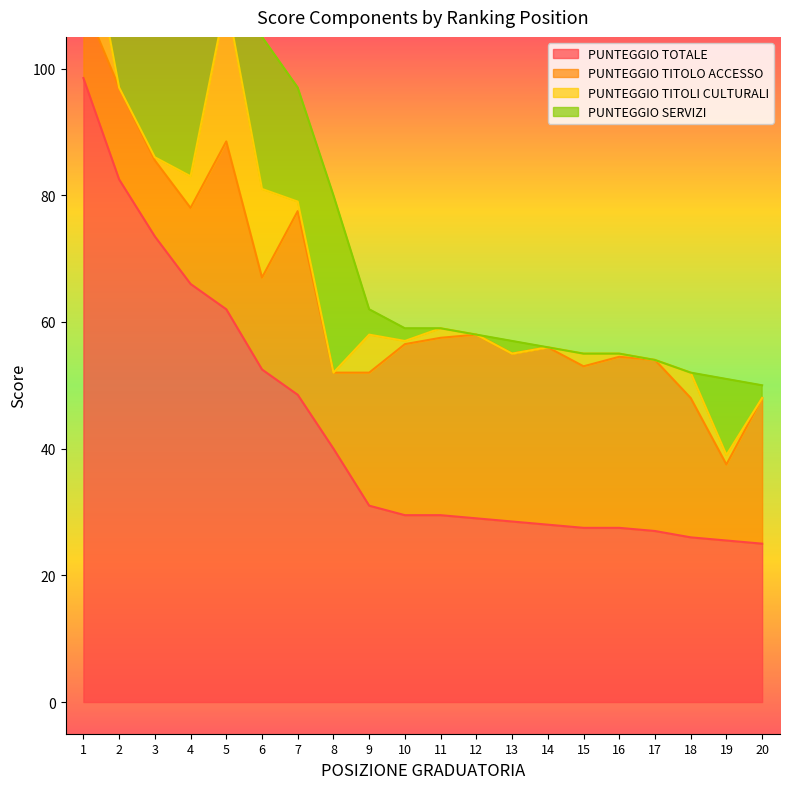

Between 16 and 10, which is larger?

10